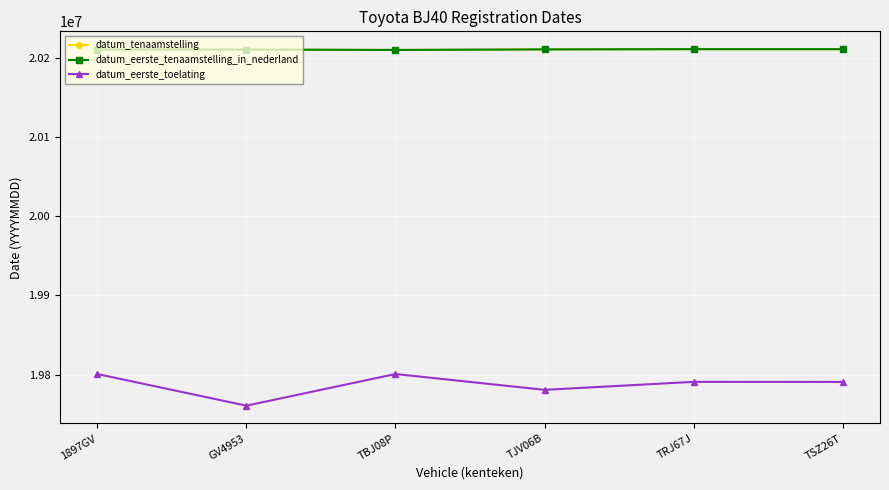

What is the smallest value displayed?

19760630